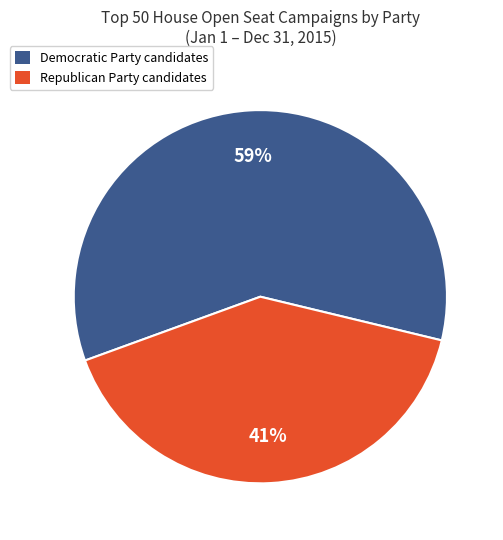

Which category has the smallest portion of the pie?

Republican Party